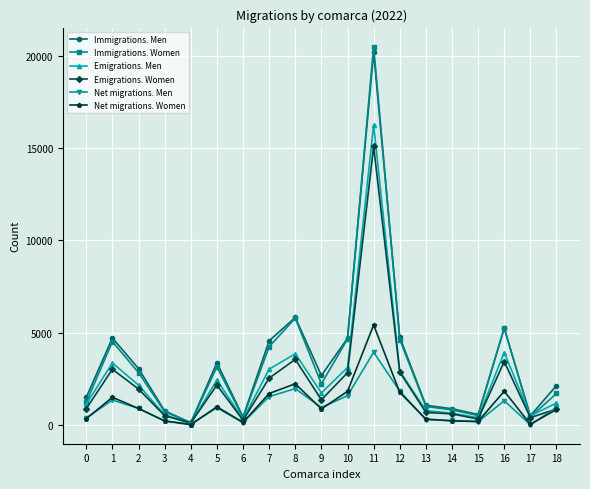

True or false: Net migrations. Men has more than 1 points higher than both neighbors.

True